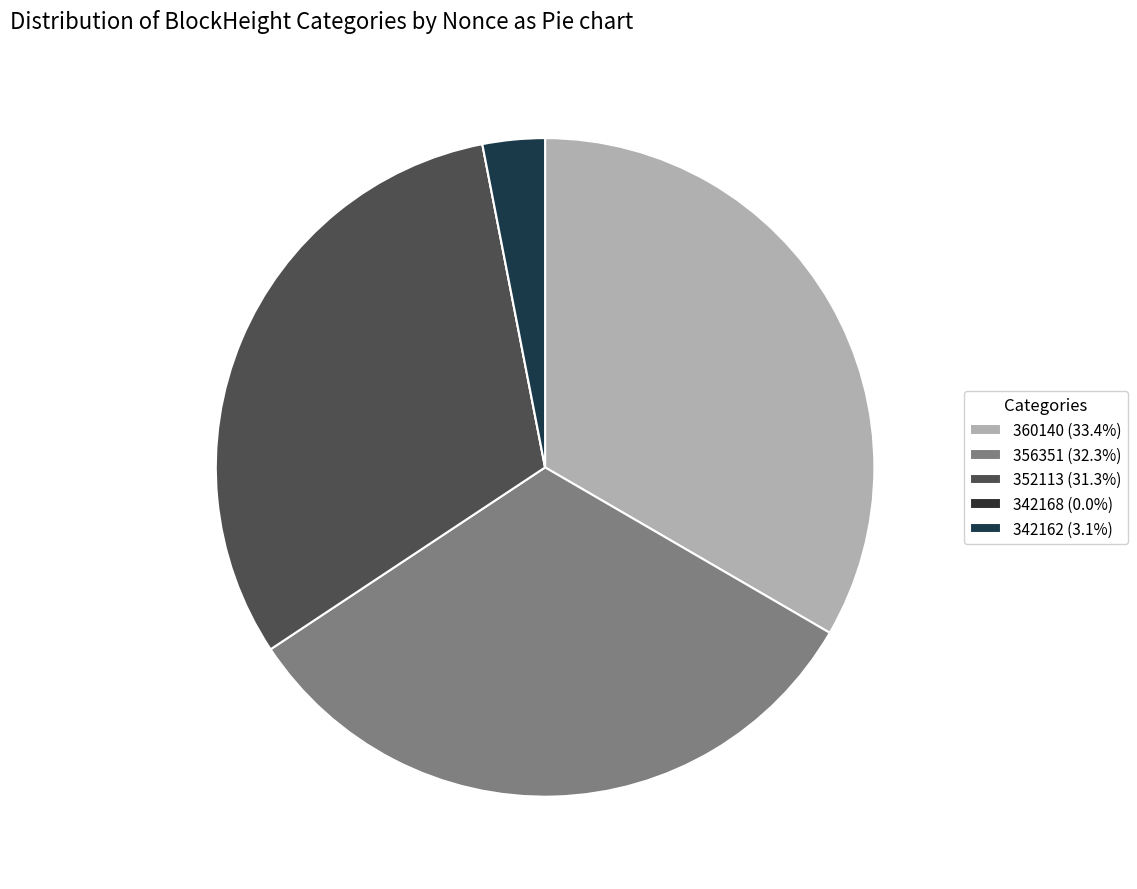

What percentage is the 356351 slice, to the nearest percent?

32%